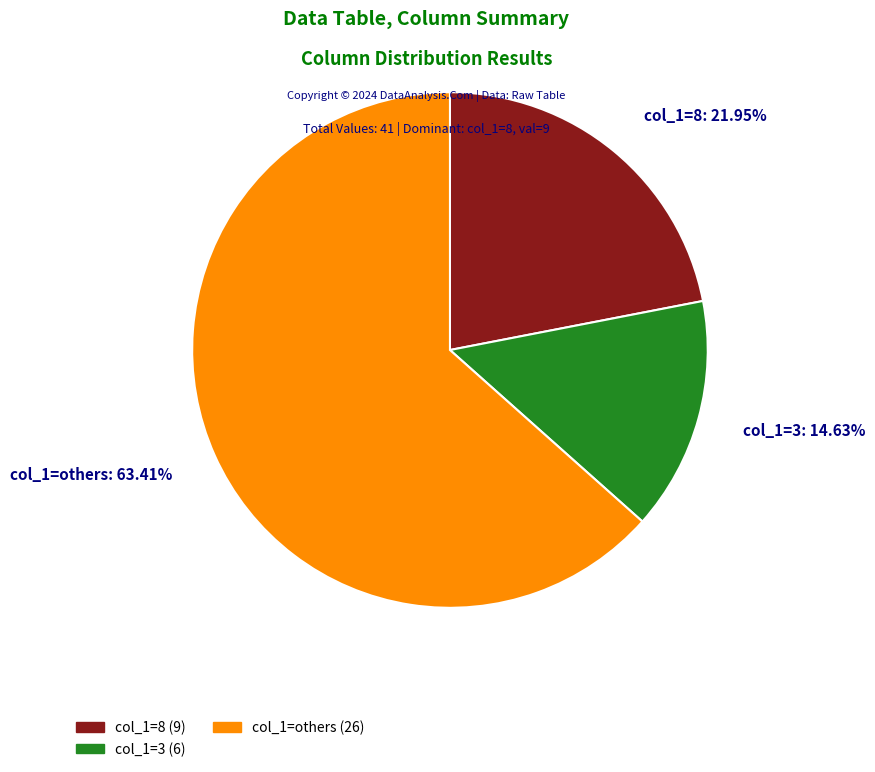

Is there any slice that represents more than half of the pie?

Yes